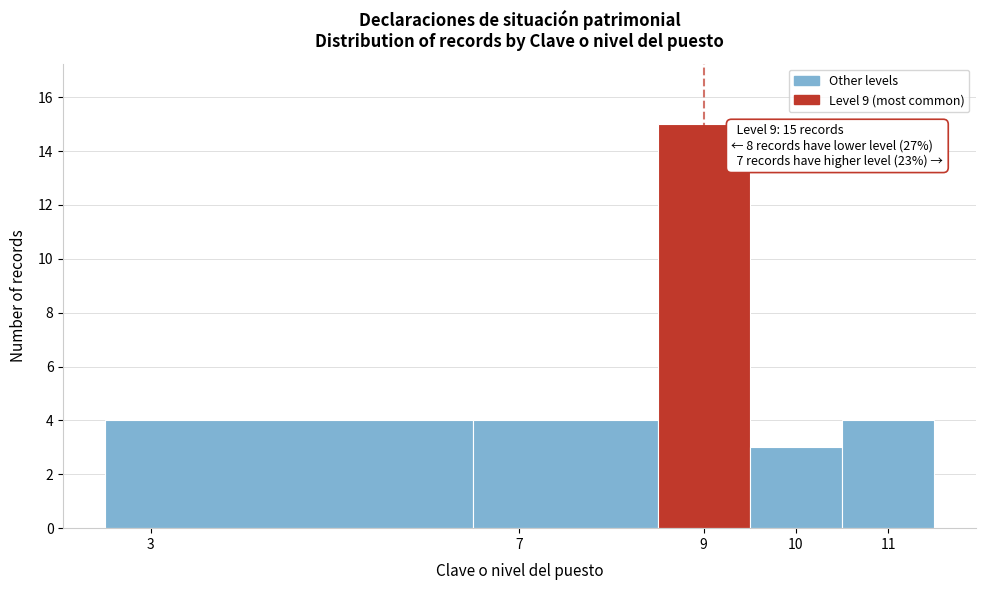

Which range on the x-axis has the tallest bar?

8.5 to 9.5